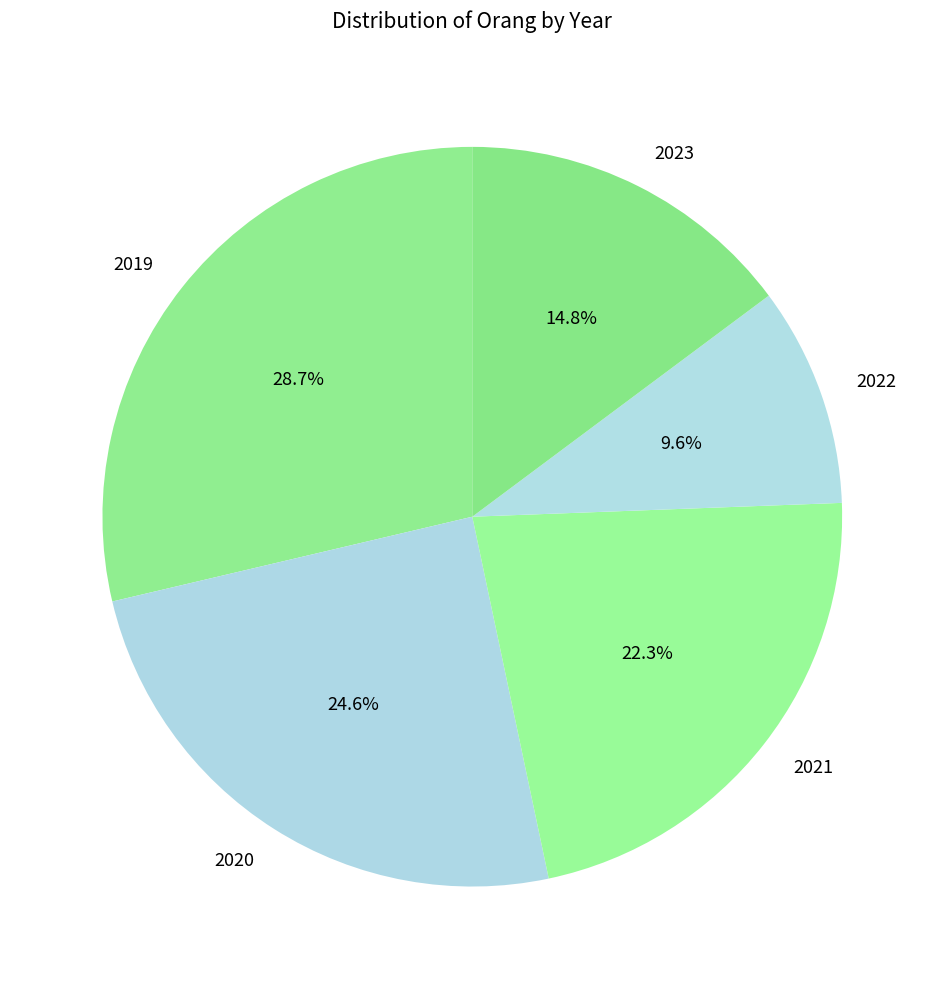

Do 2023 and 2021 together represent more than half of the pie?

No